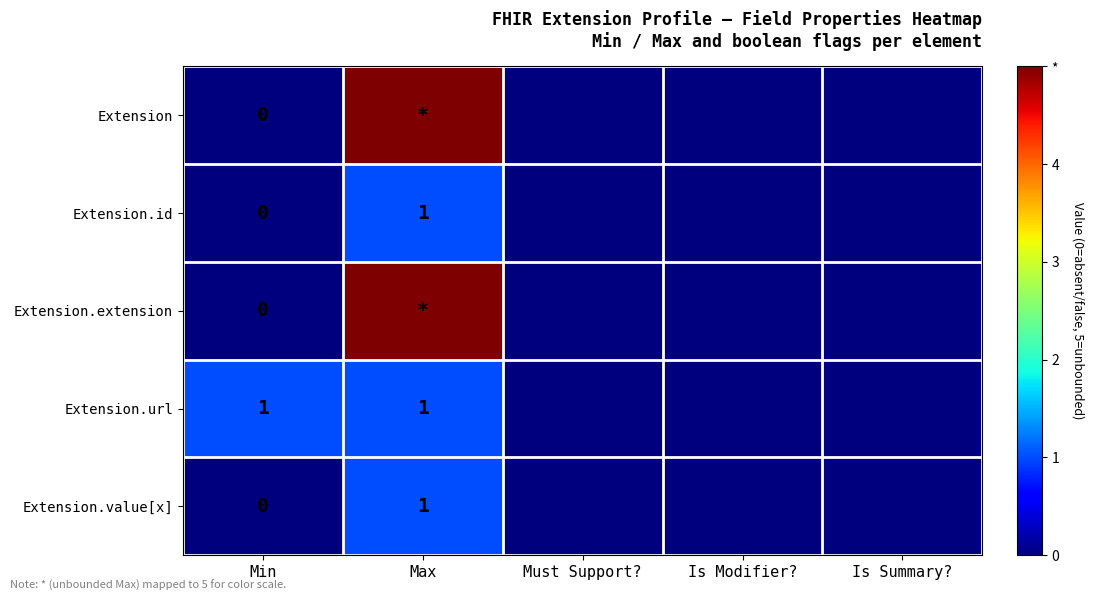

The value of Extension.url at Max is 1. True or false?

True